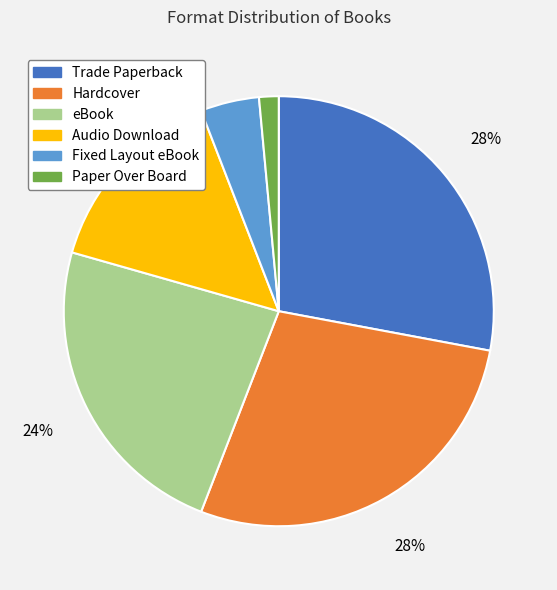

True or false: Audio Download accounts for 15% of the total.

True